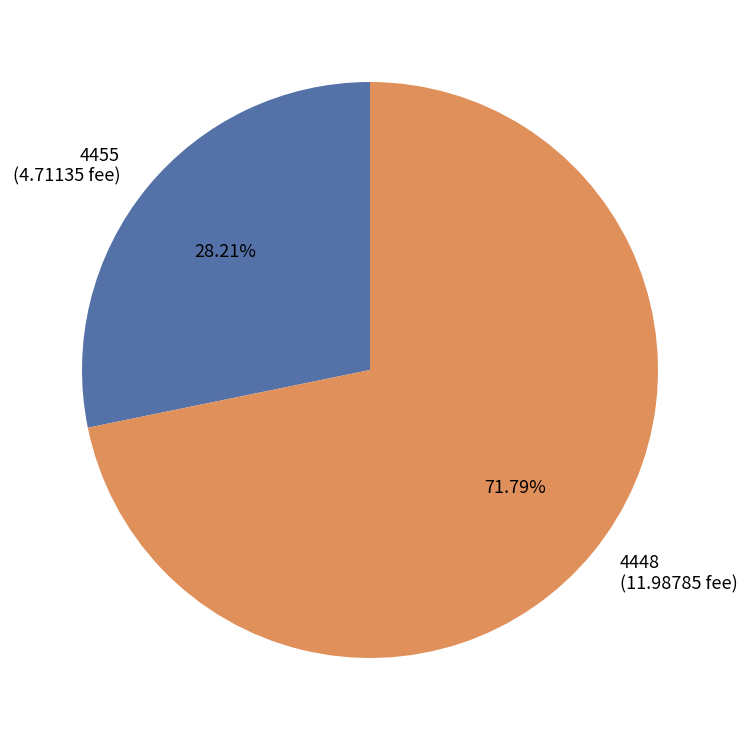

How many slices are in this pie chart?

2